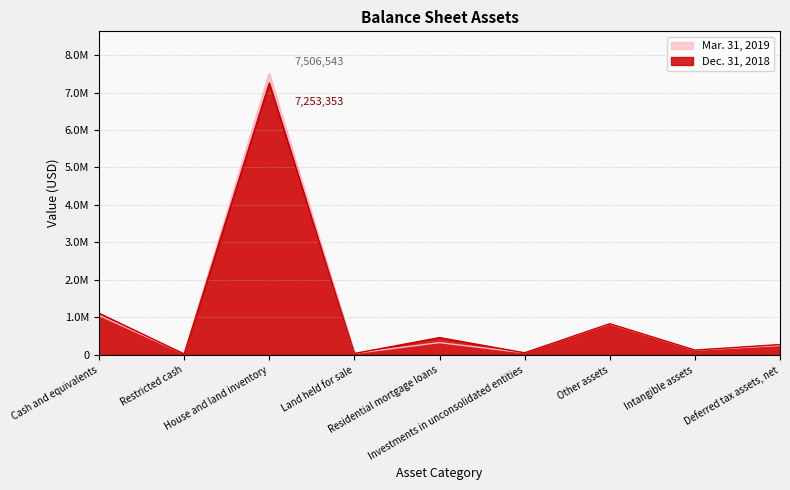

Between which two adjacent categories do Mar. 31, 2019 and Dec. 31, 2018 first intersect?

Cash and equivalents and Restricted cash